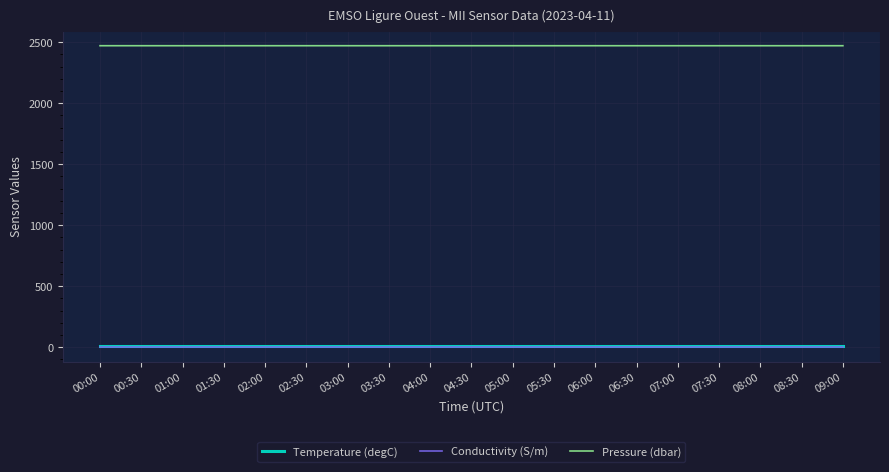

How many lines are shown in the chart?

3